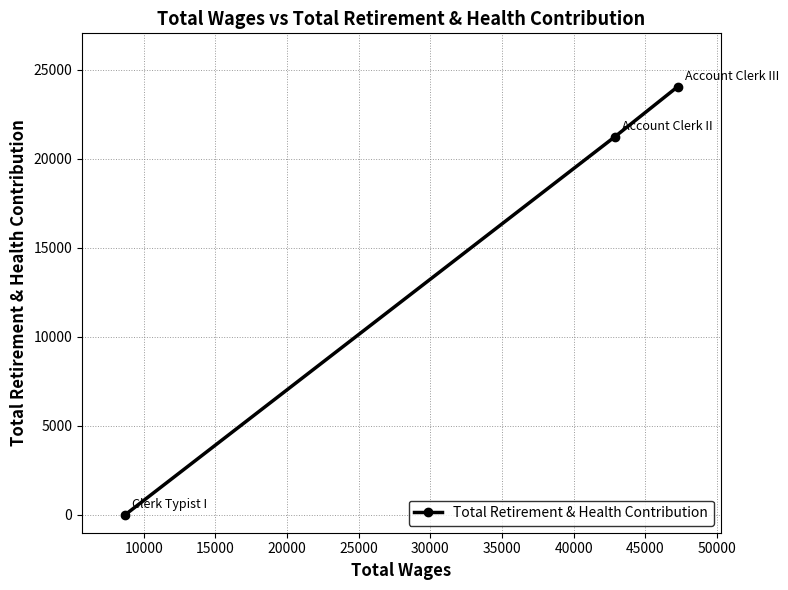

What is the sum of all values?

45269